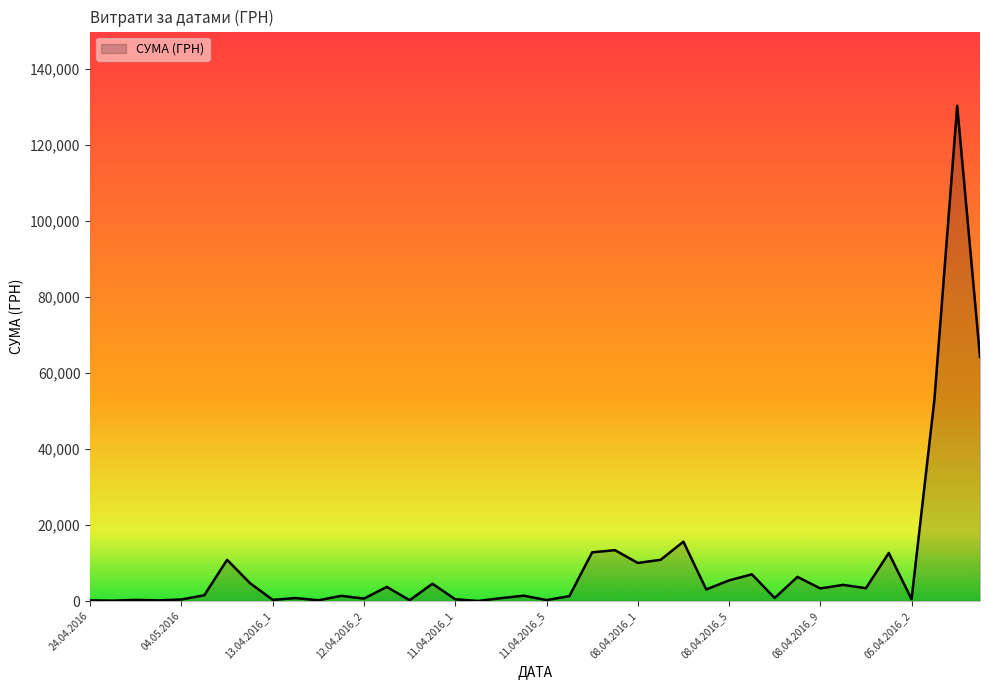

What is the greatest value displayed?

130379.7